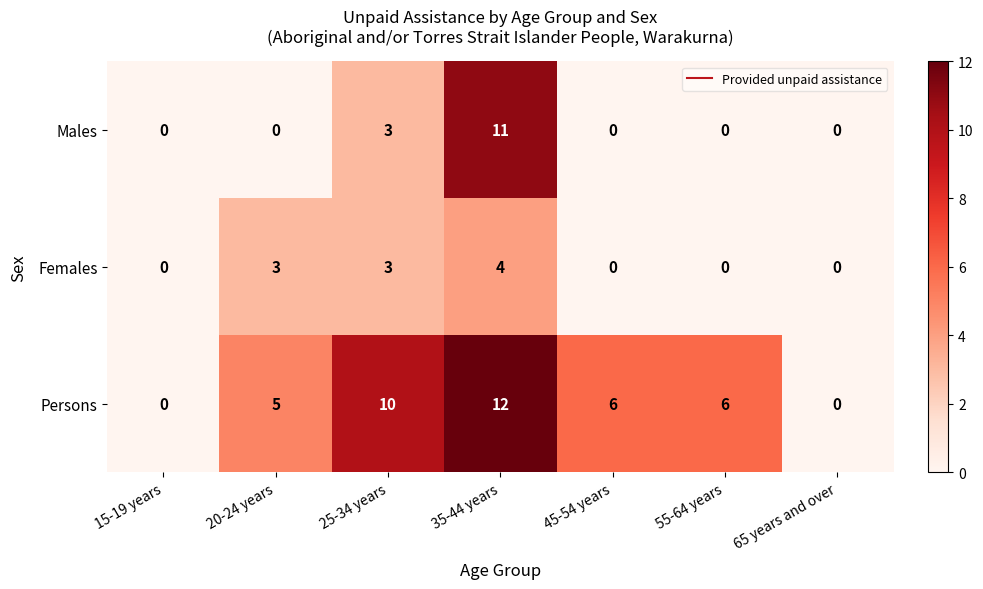

Which series has the largest total across all categories?

Persons